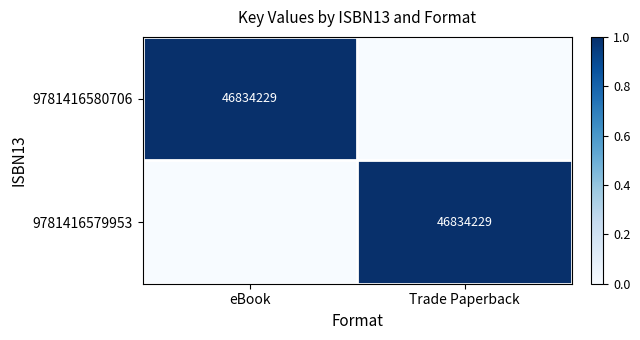

How many series are shown in this chart?

2